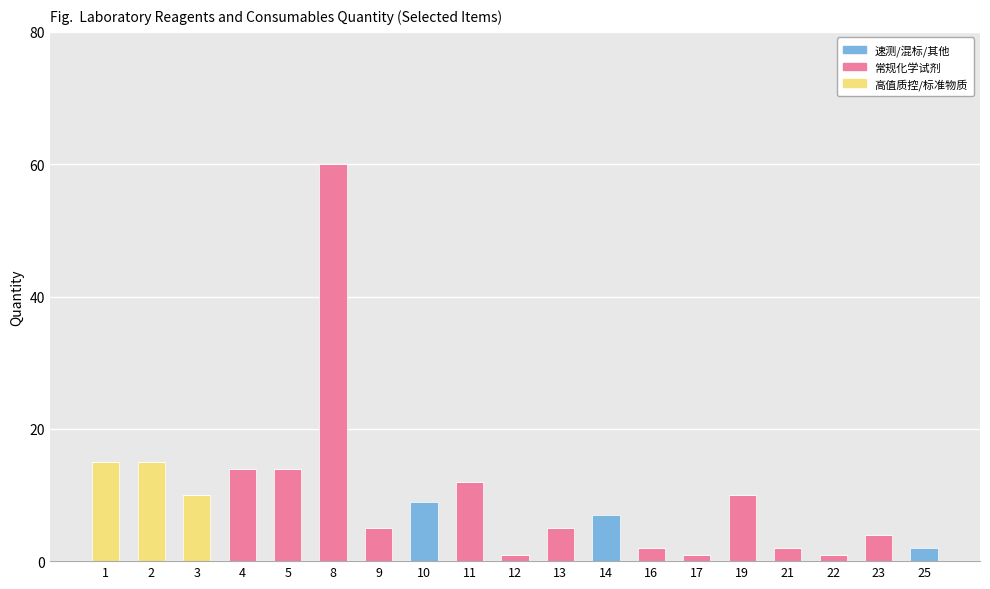

What is the sum of all 高值质控/标准物质 values?

40